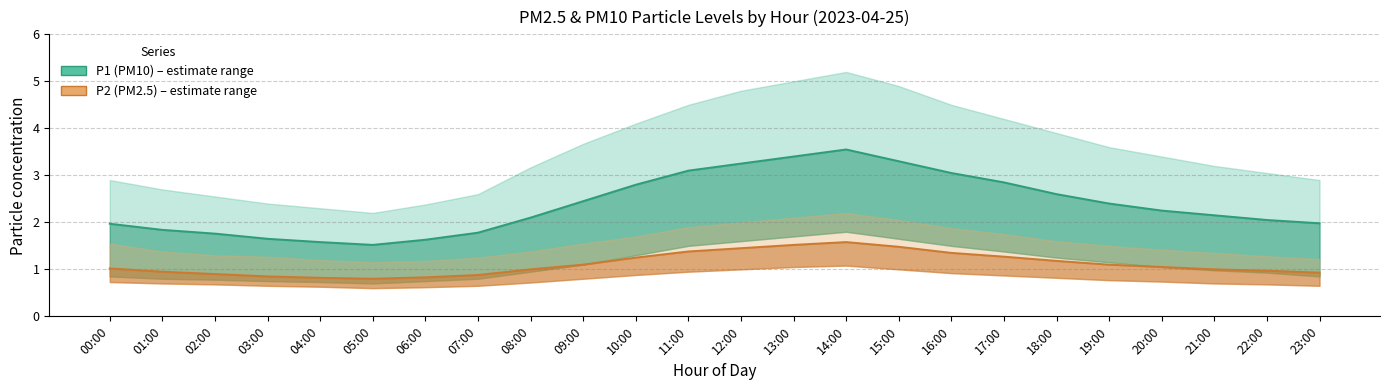

List the series in order of their peak value, highest first.

P1 (PM10), P2 (PM2.5)